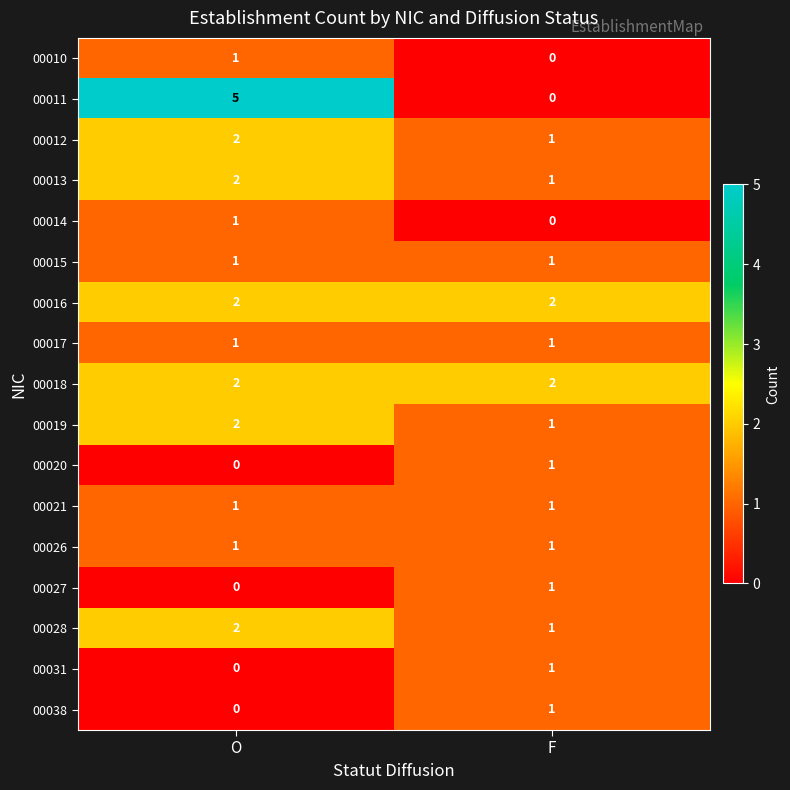

Rank the categories by 00011 value from lowest to highest.

F, O